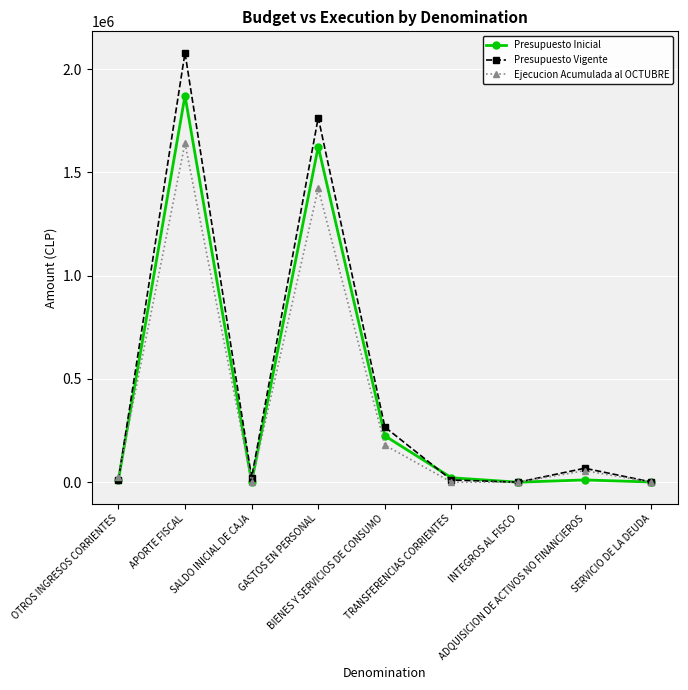

List the series in order of their peak value, highest first.

Presupuesto Vigente, Presupuesto Inicial, Ejecucion Acumulada al OCTUBRE